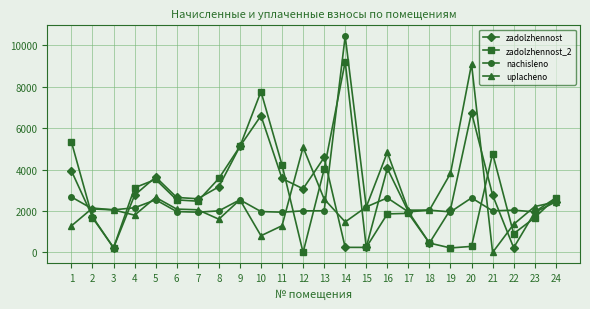

In zadolzhennost_2, how many points are higher than both neighbors (excluding endpoints)?

5